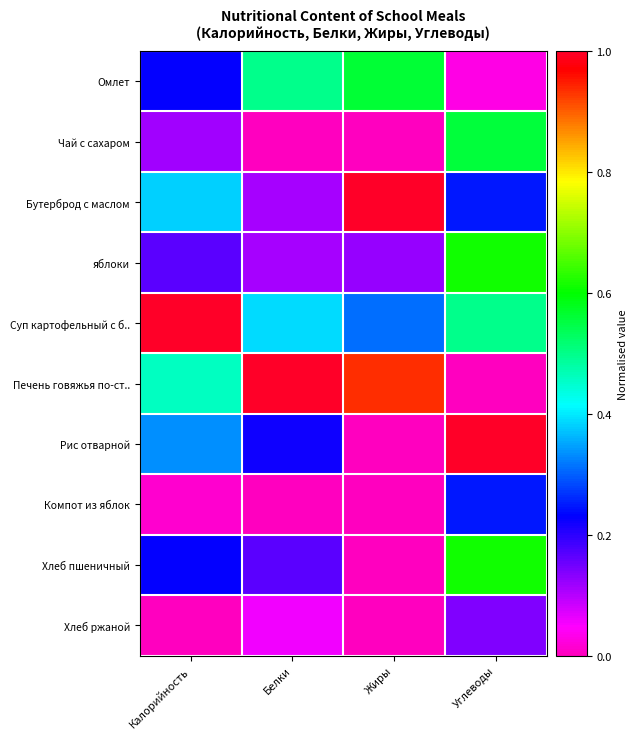

Reading right to left, transcribe all the data shown in this chart.

Омлет: Углеводы=0.0	Жиры=0.6	Белки=0.5	Калорийность=0.2
Чай с сахаром: Углеводы=0.6	Жиры=0.0	Белки=0.0	Калорийность=0.1
Бутерброд с маслом: Углеводы=0.2	Жиры=1.0	Белки=0.1	Калорийность=0.4
яблоки: Углеводы=0.6	Жиры=0.1	Белки=0.1	Калорийность=0.2
Суп картофельный с б..: Углеводы=0.5	Жиры=0.3	Белки=0.4	Калорийность=1.0
Печень говяжья по-ст..: Углеводы=0.0	Жиры=0.9	Белки=1.0	Калорийность=0.5
Рис отварной: Углеводы=1.0	Жиры=0.0	Белки=0.2	Калорийность=0.3
Компот из яблок: Углеводы=0.2	Жиры=0.0	Белки=0.0	Калорийность=0.0
Хлеб пшеничный: Углеводы=0.6	Жиры=0.0	Белки=0.2	Калорийность=0.2
Хлеб ржаной: Углеводы=0.1	Жиры=0.0	Белки=0.1	Калорийность=0.0